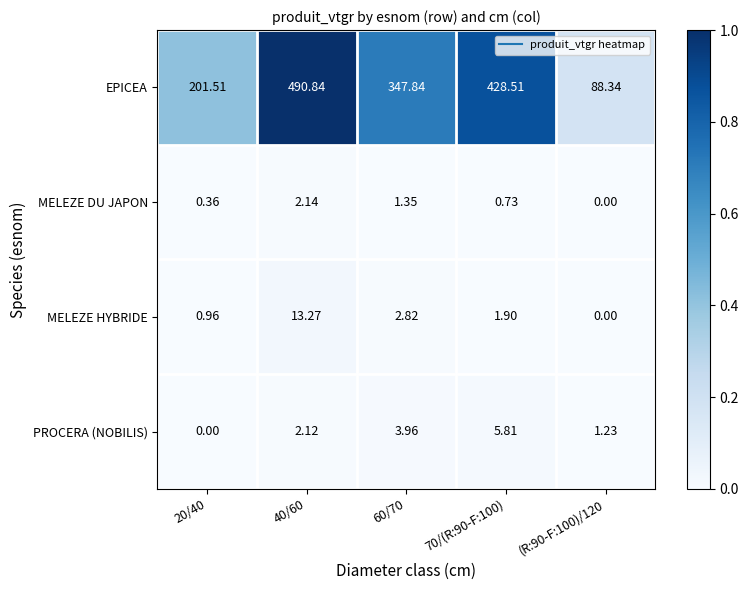

Is the value of MELEZE HYBRIDE at 40/60 greater than the value of MELEZE DU JAPON at 60/70?

Yes